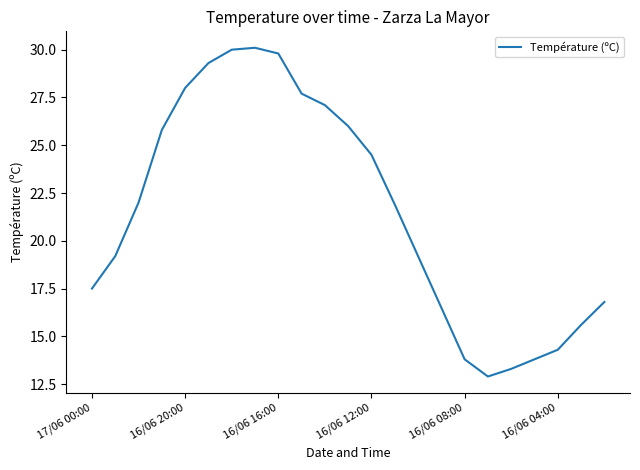

What is the difference between the maximum and minimum values?

17.2